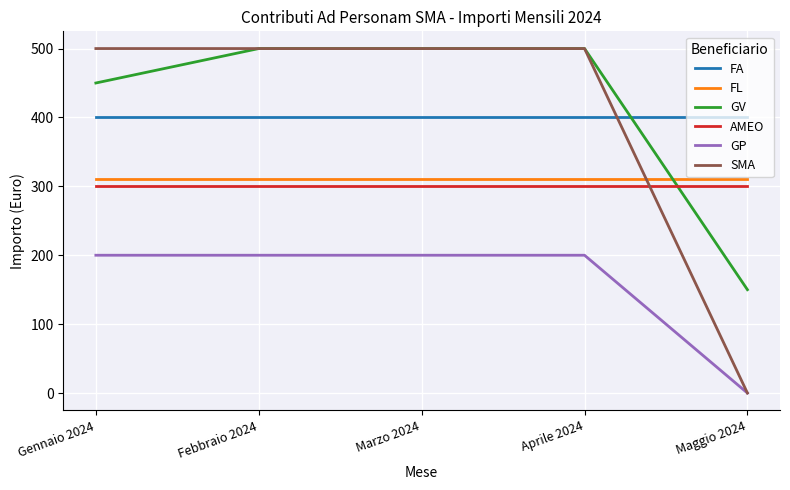

Is the value of GP at Marzo 2024 greater than the value of AMEO at Febbraio 2024?

No